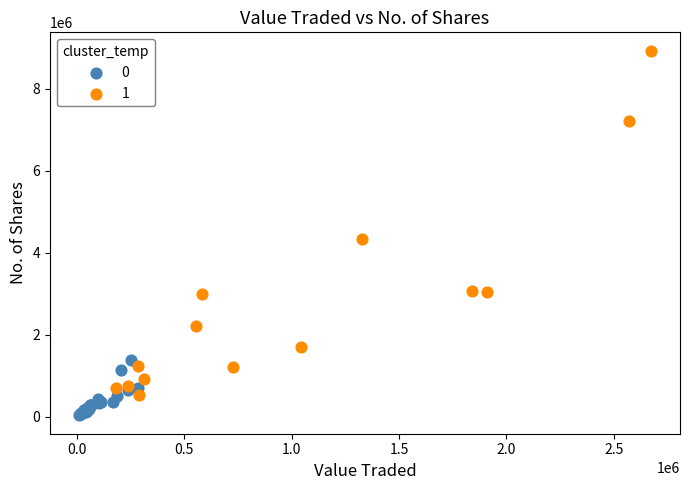

What are all the series names shown in the legend?

0, 1